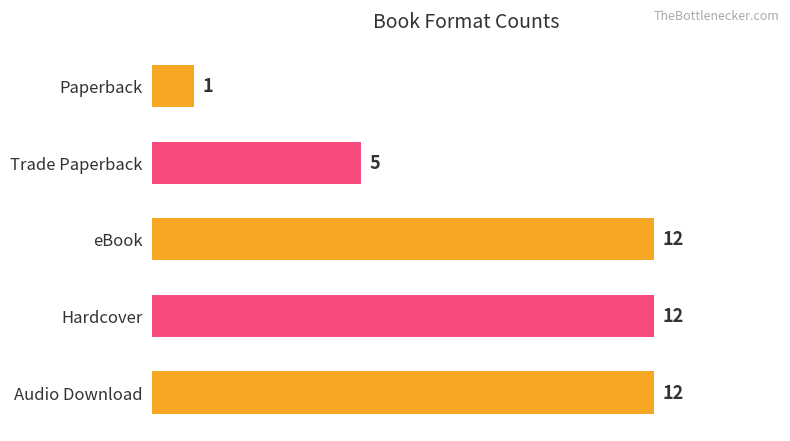

The value at Audio Download is 3. True or false?

False